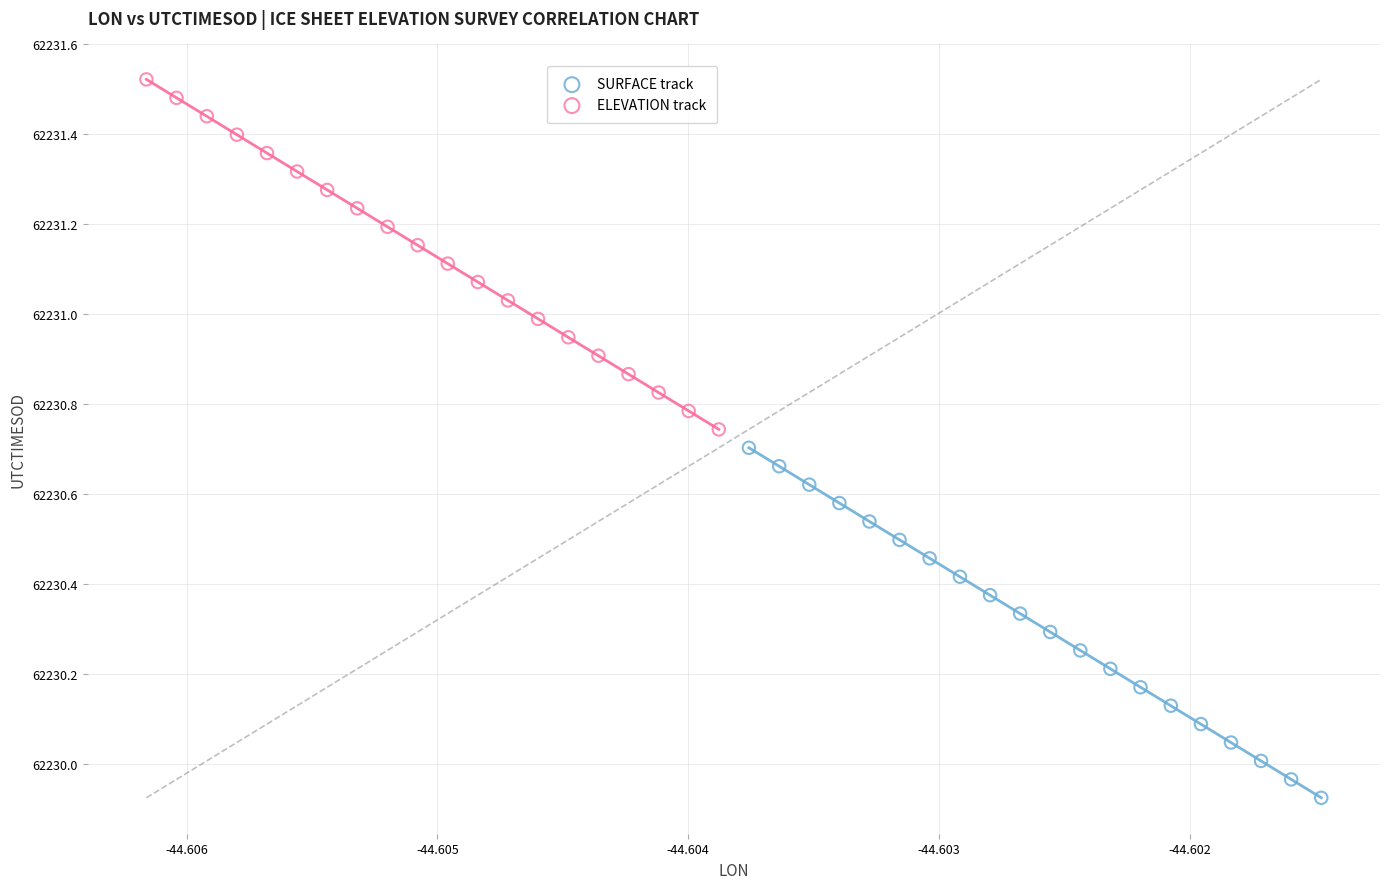

Which series reaches the minimum Y coordinate?

SURFACE track